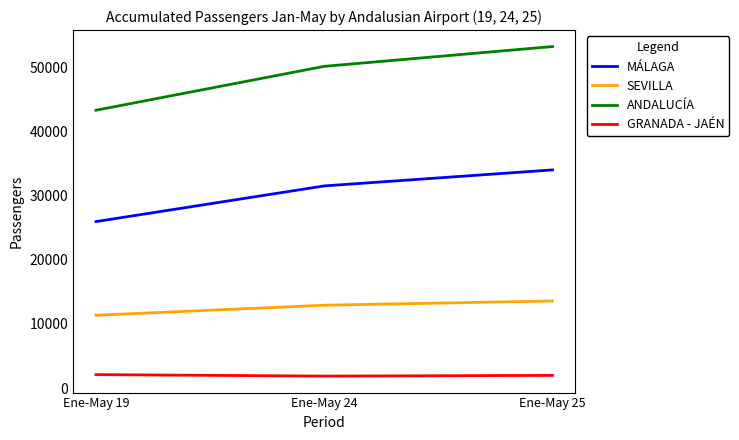

Is it true that ANDALUCÍA equals 50122 at Ene-May 24?

True